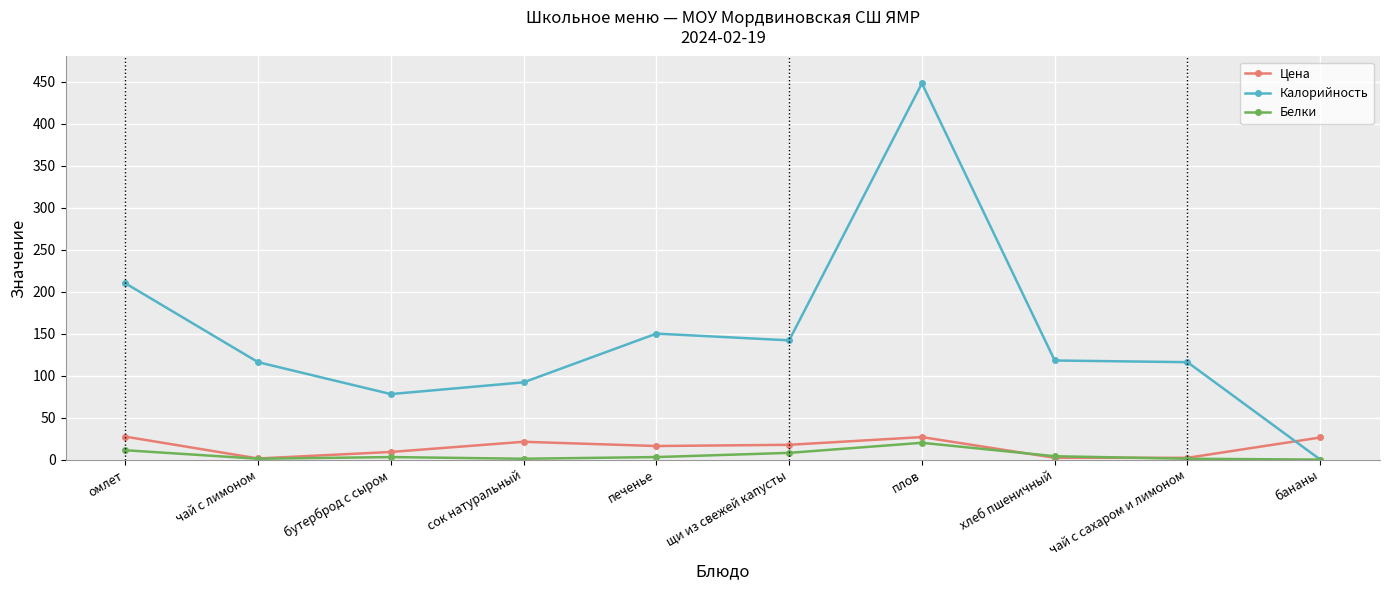

At which category does Цена reach its first local peak?

сок натуральный